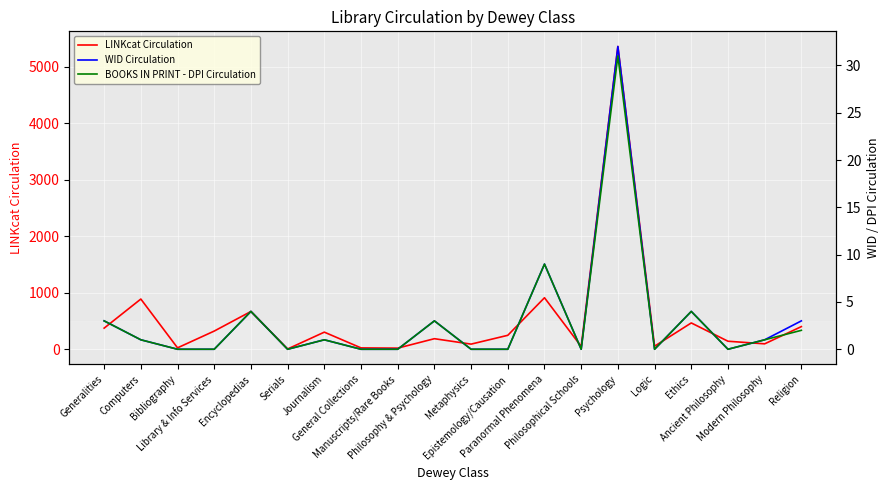

Where is the first local maximum for LINKcat Circulation?

Computers